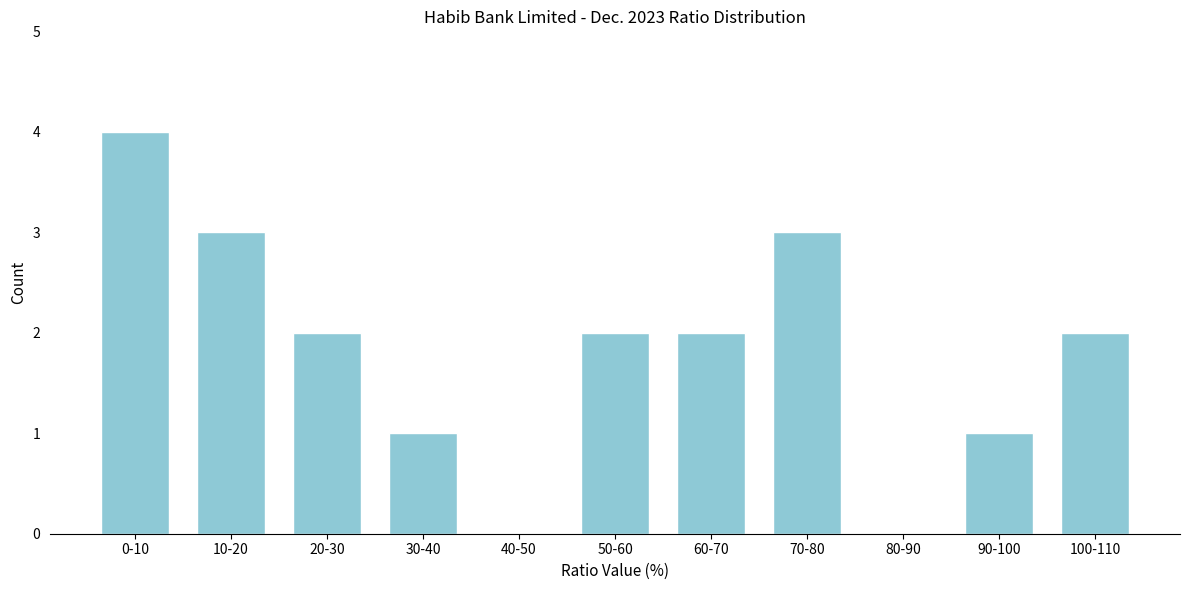

Reading right to left, what are all the values shown in this chart?

100-110=2	90-100=1	80-90=0	70-80=3	60-70=2	50-60=2	40-50=0	30-40=1	20-30=2	10-20=3	0-10=4